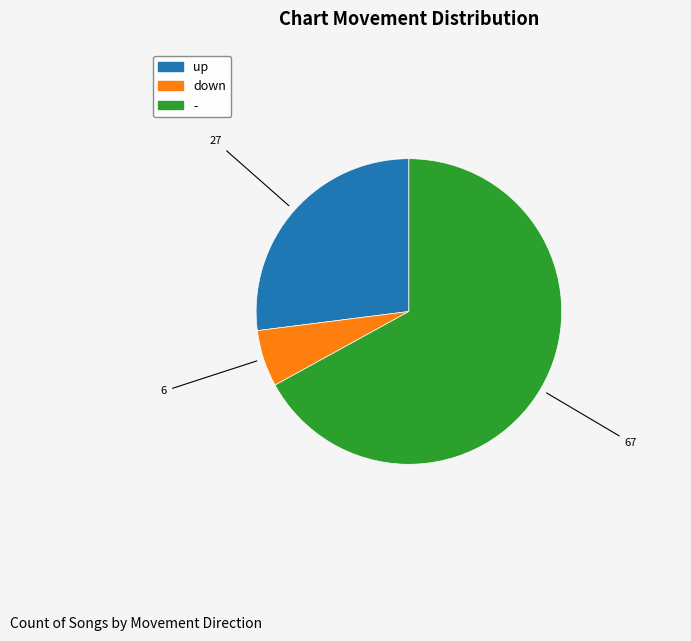

True or false: down accounts for 17% of the total.

False